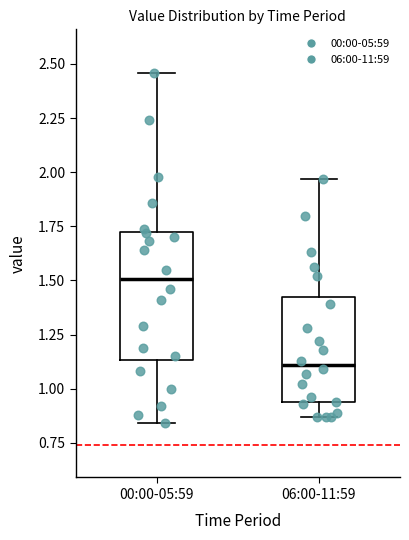

Which box's median line is the lowest?

06:00-11:59